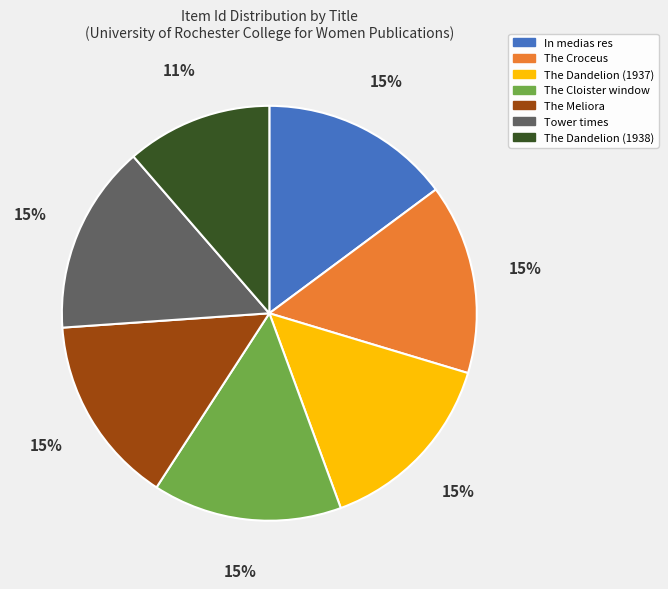

To the nearest percent, what portion does In medias res represent?

15%